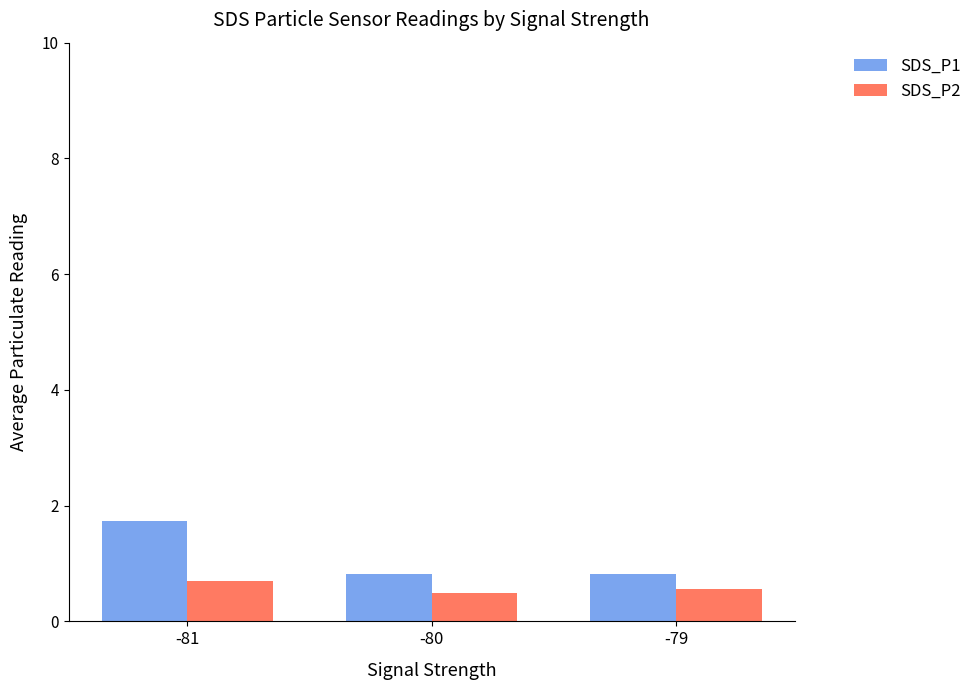

How many distinct data groups are displayed?

2